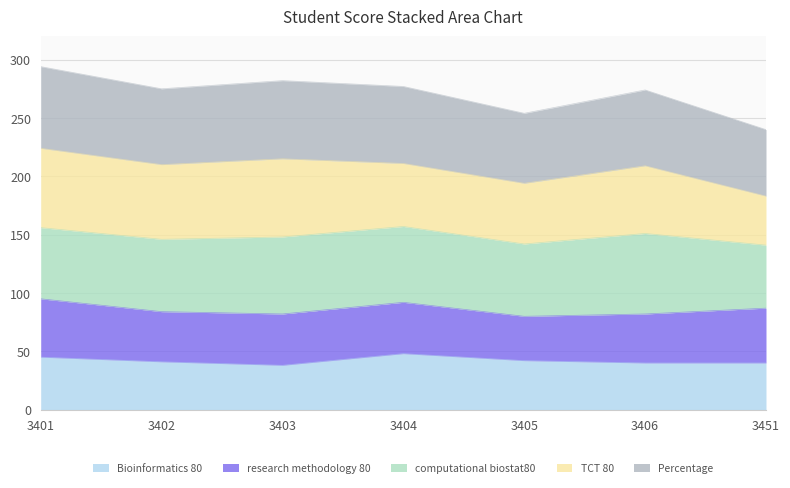

True or false: Bioinformatics 80 has a value of 57 at 3405.

False